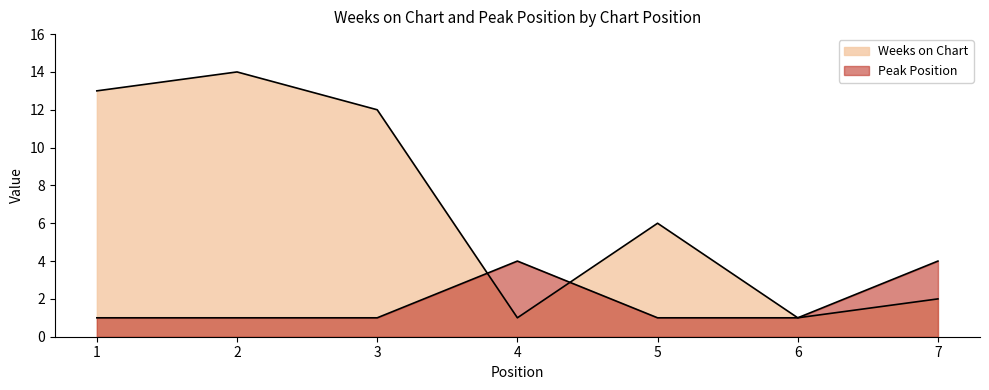

Rank the series by their average value, from highest to lowest.

Weeks on Chart, Peak Position